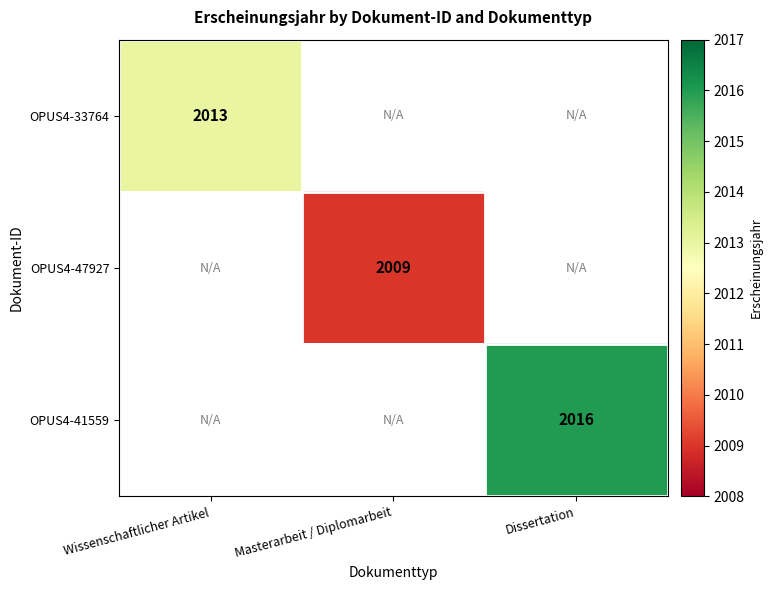

Is the value of OPUS4-47927 at Masterarbeit / Diplomarbeit greater than the value of OPUS4-33764 at Wissenschaftlicher Artikel?

No